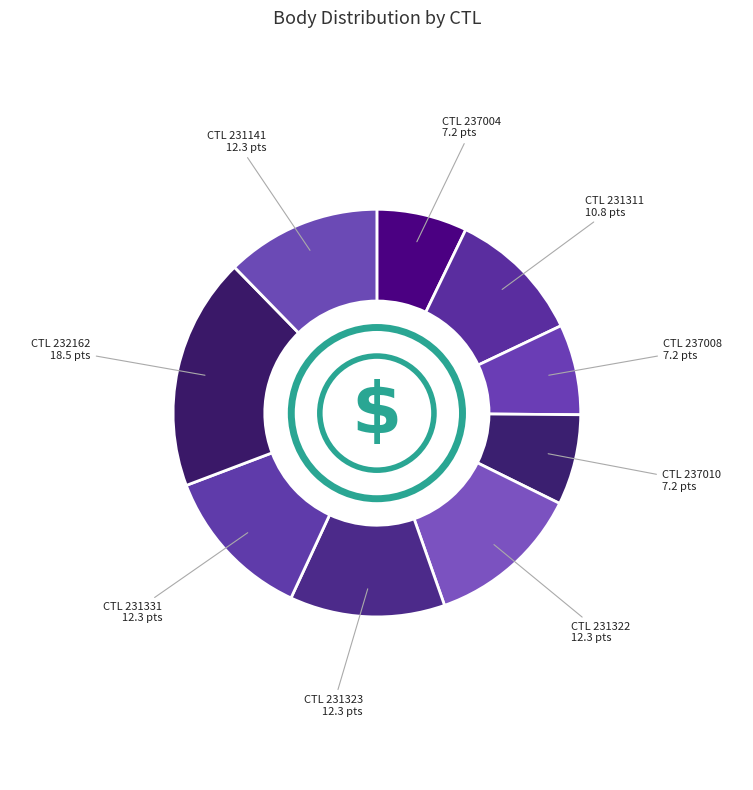

How many slices are in this pie chart?

9